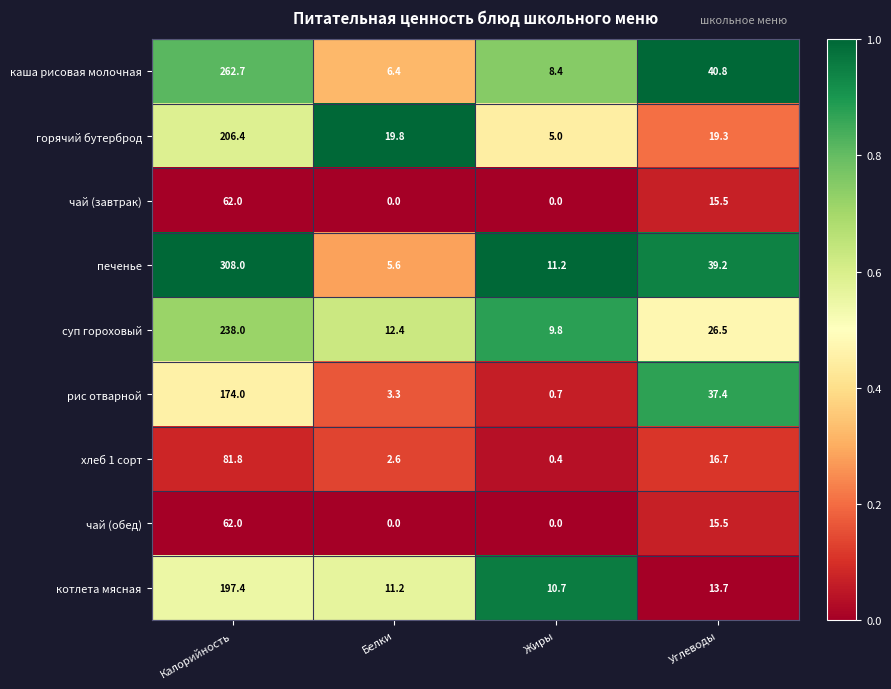

At which label does печенье first exceed 39?

Калорийность